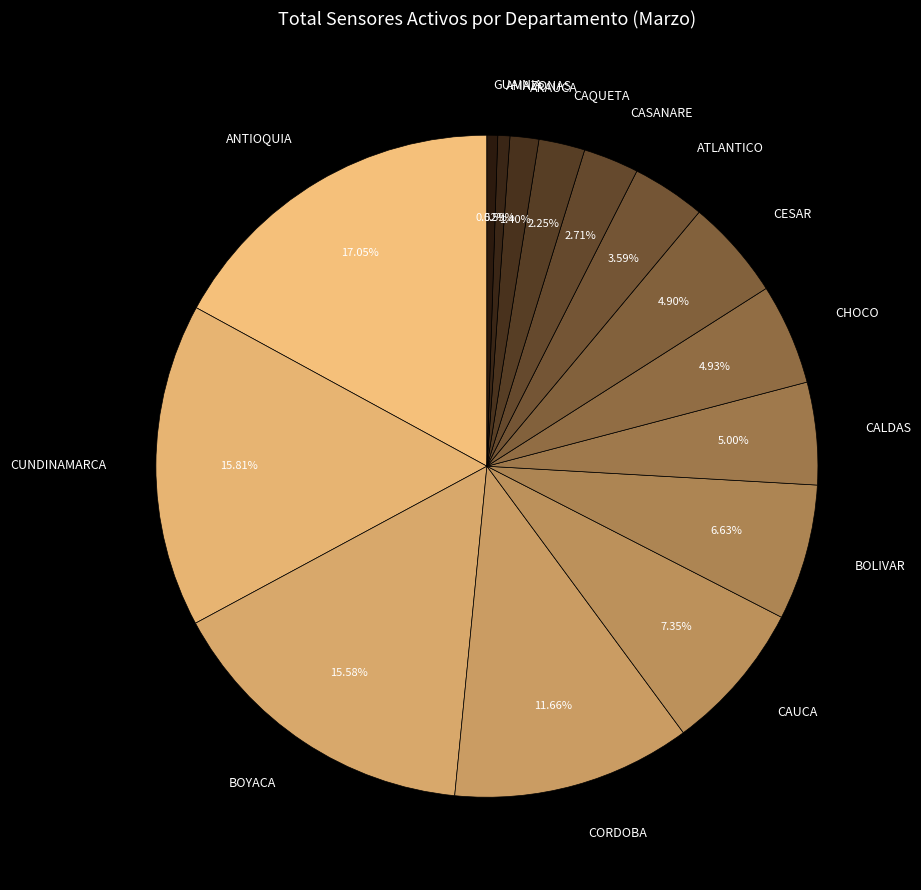

Is there a majority slice in this chart?

No